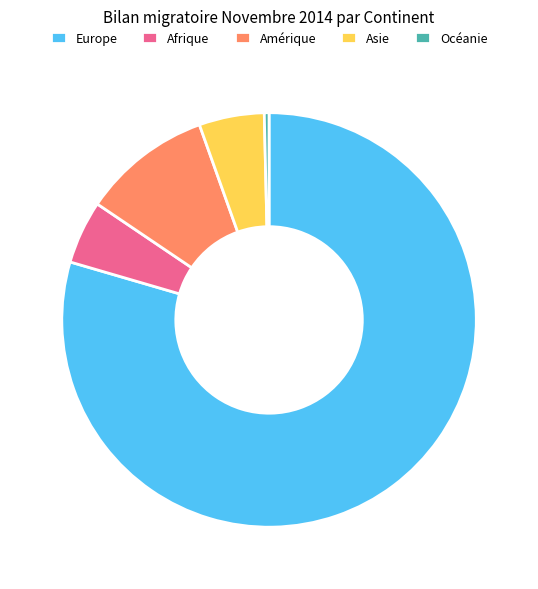

How many segments does this pie chart have?

5